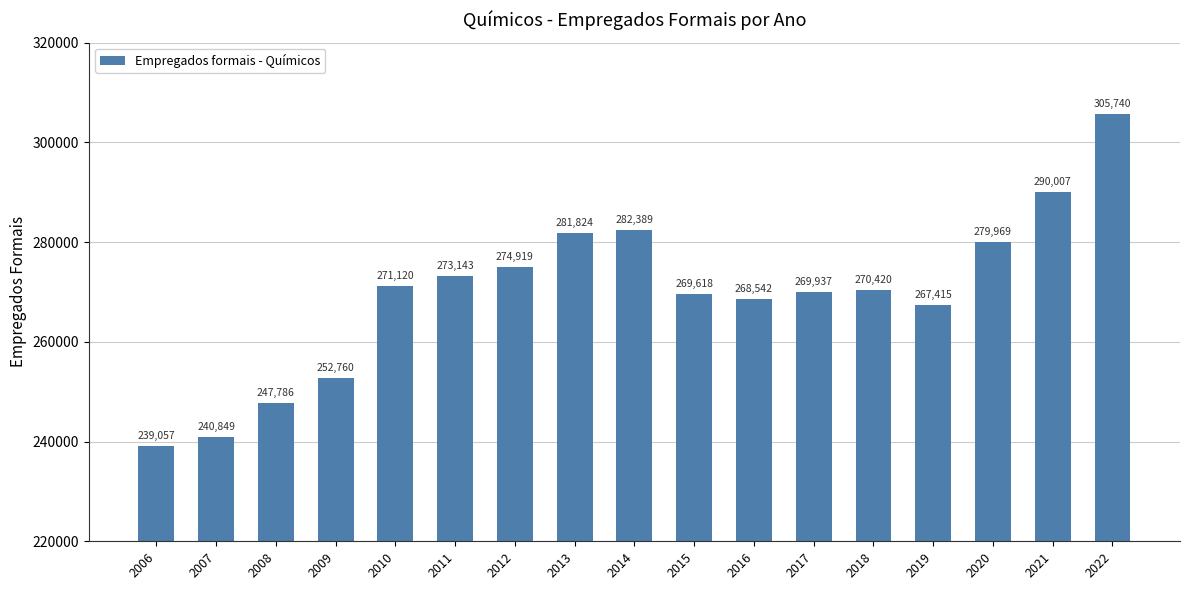

Which category has the lowest value across all series?

2006